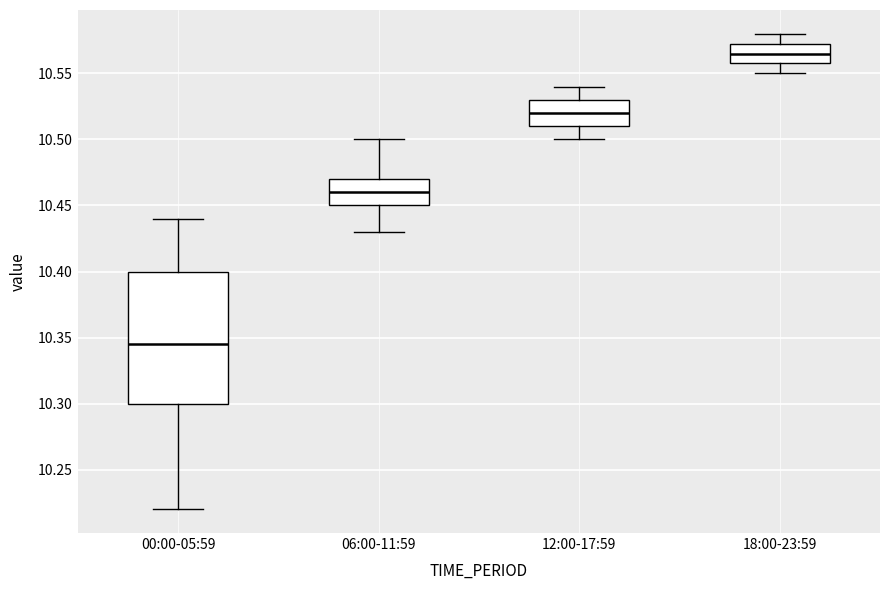

Reading left to right, transcribe this box plot: for each box, give where its median line is, the range the box spans, and where its two whiskers end, as read against the y-axis. The values are not printed on the chart, so give them approximately, as read against the axis.

00:00-05:59: median 10.345, box 10.300 to 10.400, whiskers 10.220 to 10.440
06:00-11:59: median 10.460, box 10.450 to 10.470, whiskers 10.430 to 10.500
12:00-17:59: median 10.520, box 10.510 to 10.530, whiskers 10.500 to 10.540
18:00-23:59: median 10.565, box 10.560 to 10.575, whiskers 10.550 to 10.580